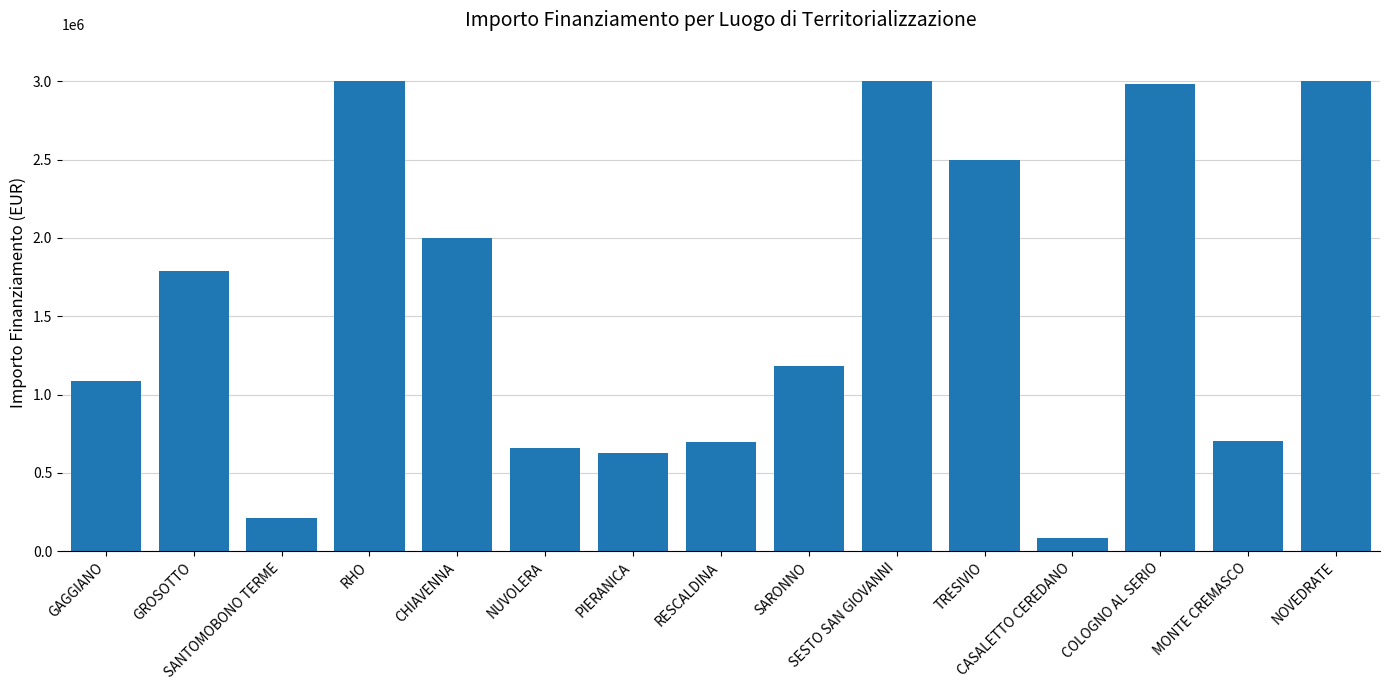

What is the average value?

1568714.2